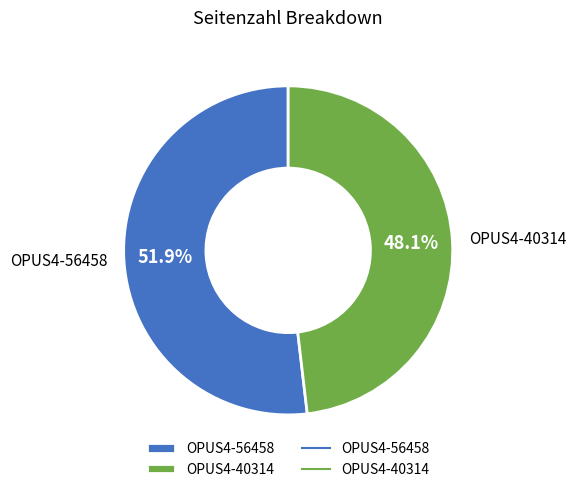

Does any single category account for the majority?

Yes